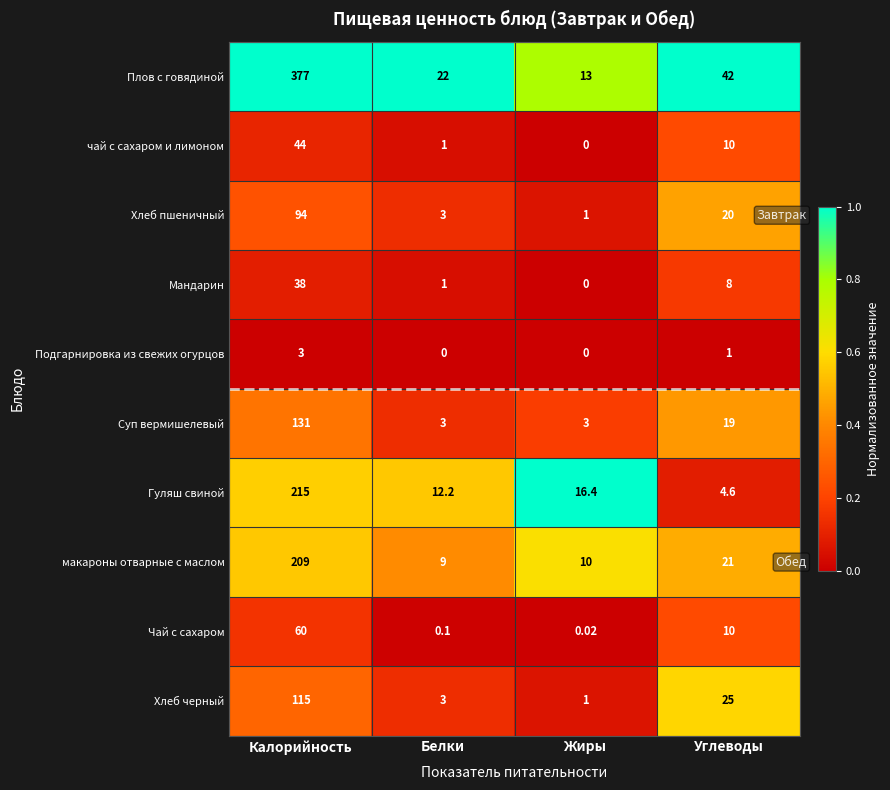

At which category is the sum across all series the highest?

Калорийность